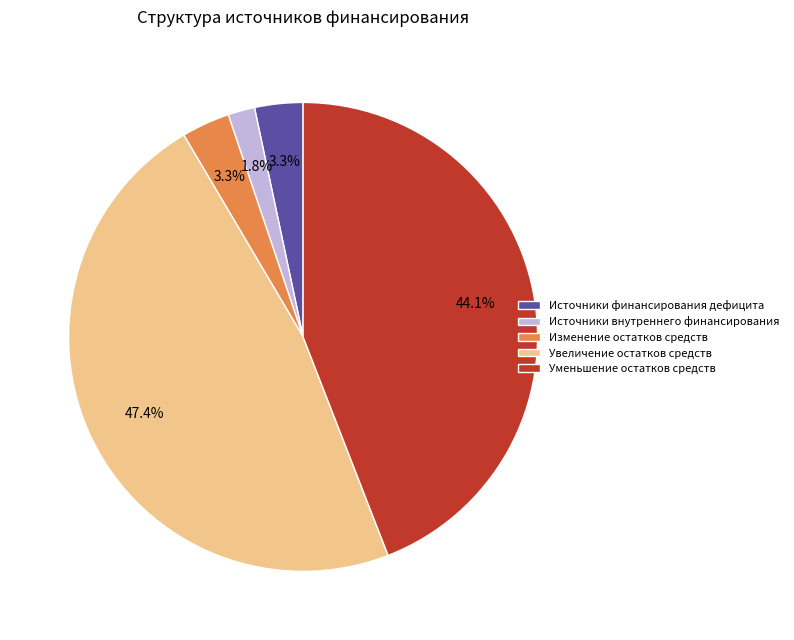

Which category has the biggest portion of the pie?

Увеличение остатков средств